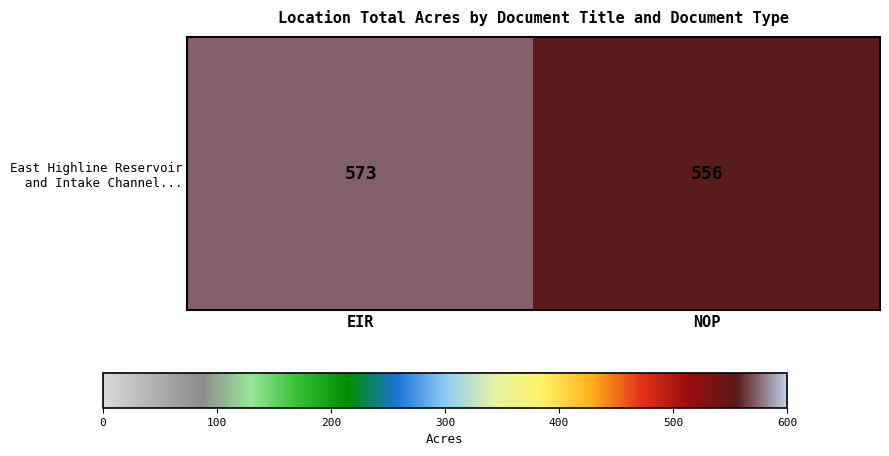

What is the change in value from EIR to NOP?

-17